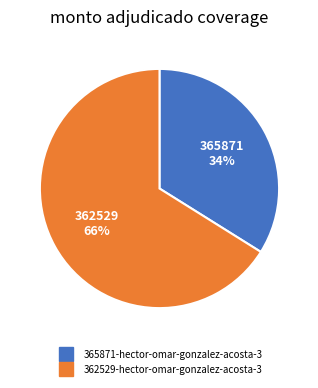

What is the largest slice in the pie chart?

362529-hector-omar-gonzalez-acosta-3